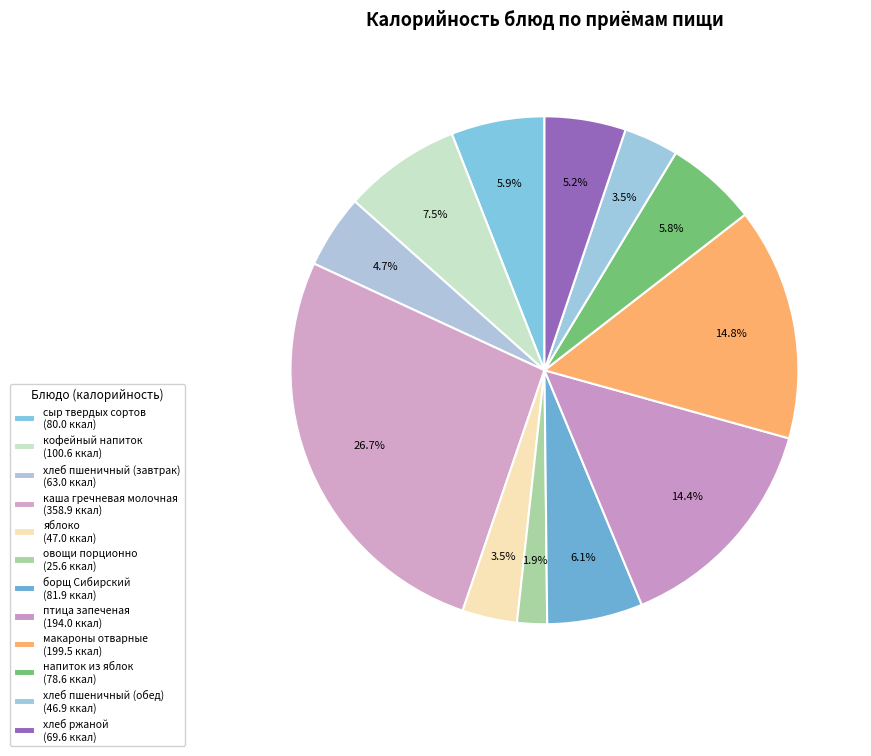

Count the number of slices in the pie.

12